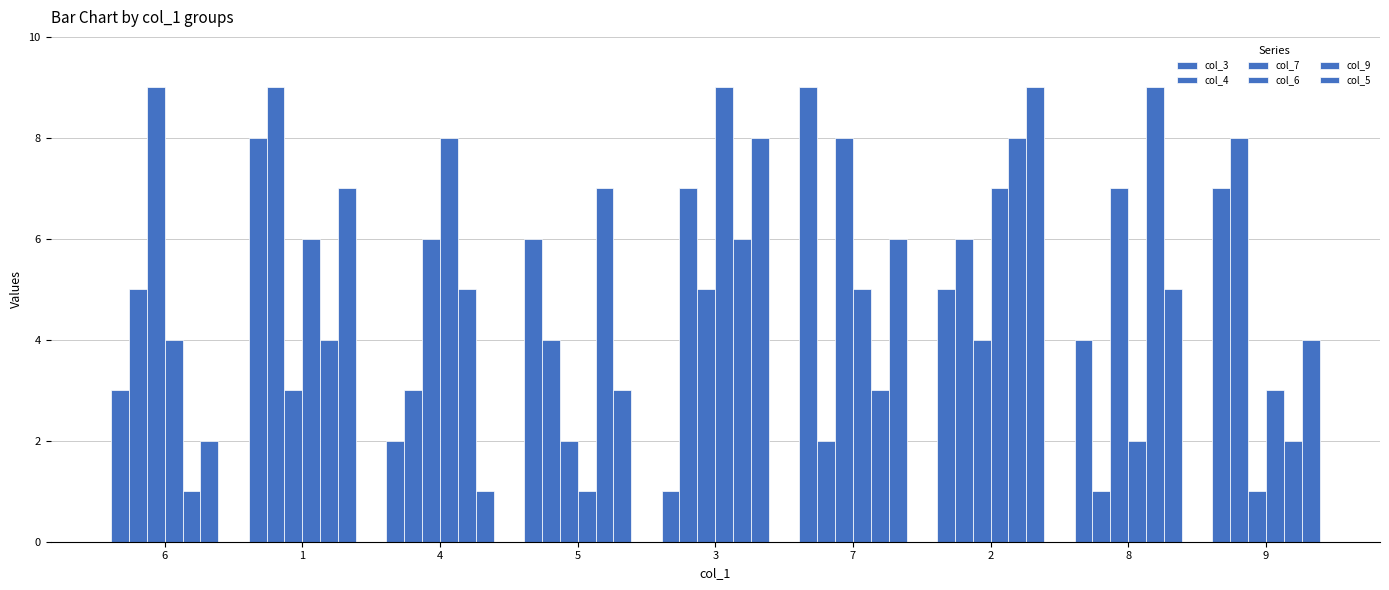

Between 7 and 4, which is larger?

7